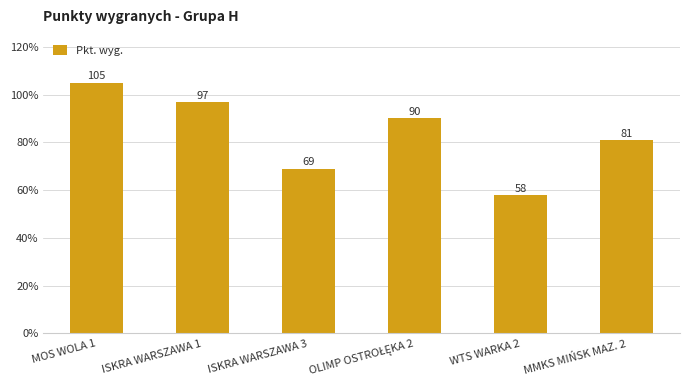

What is the maximum value shown in the chart?

105